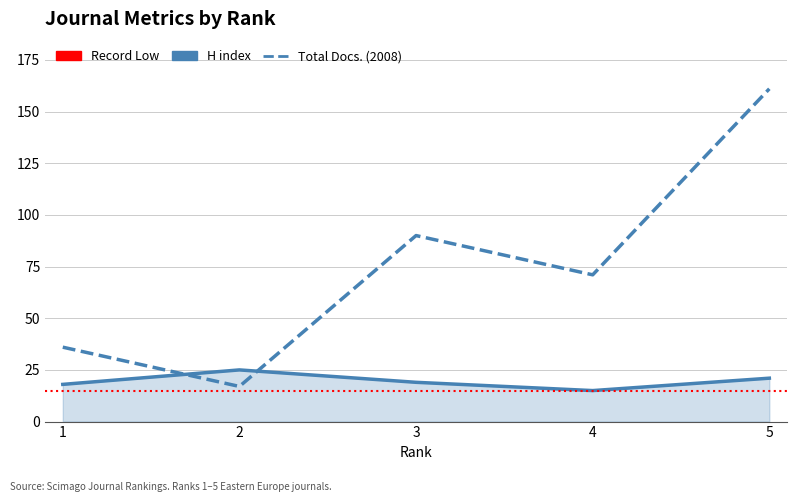

How many intersections are there between Total Docs. (2008) and H index?

2